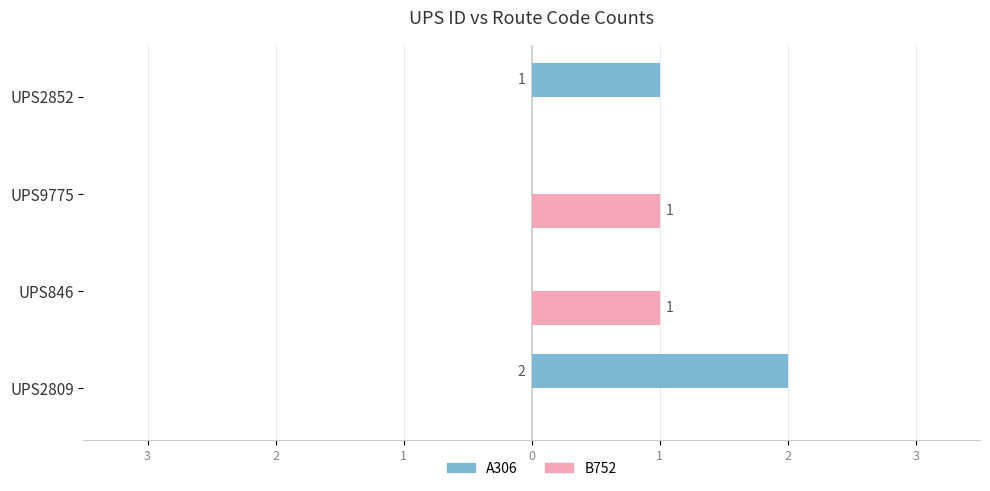

Reading left to right, transcribe all the data shown in this chart.

A306: 2	0	0	1
B752: 0	1	1	0